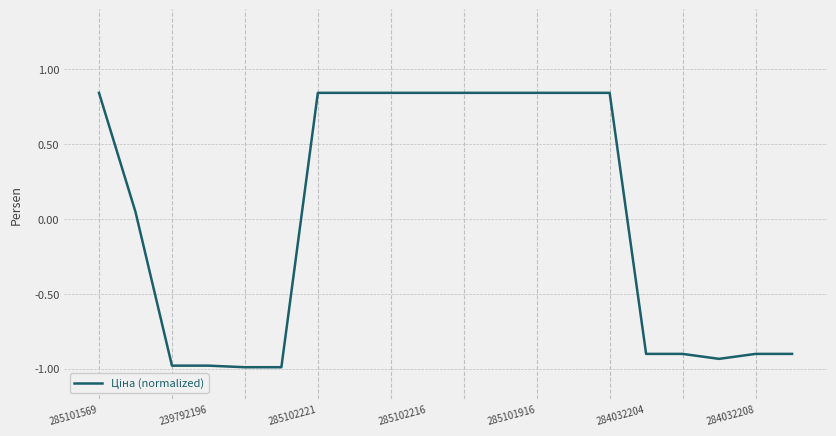

What is the difference between the maximum and minimum values?

1.8